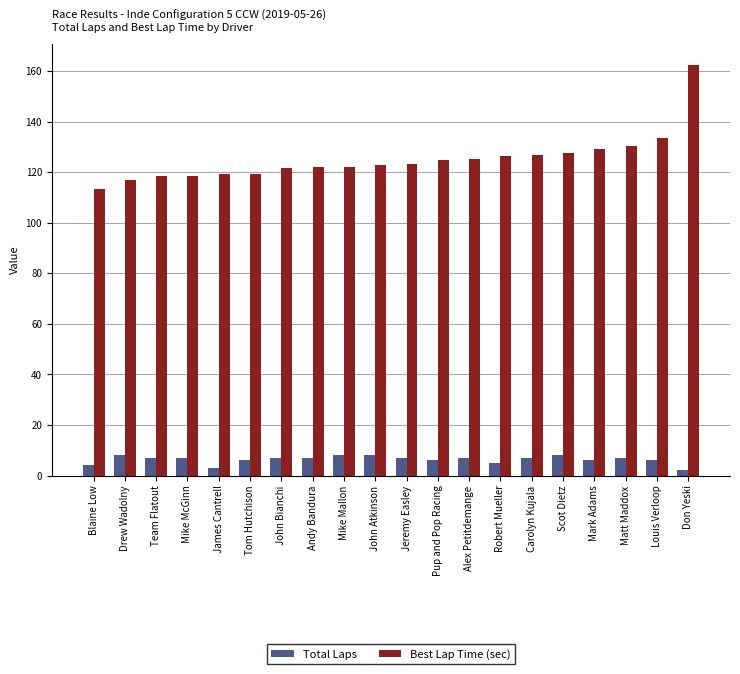

What is the total value across all series at Robert Mueller?

131.2